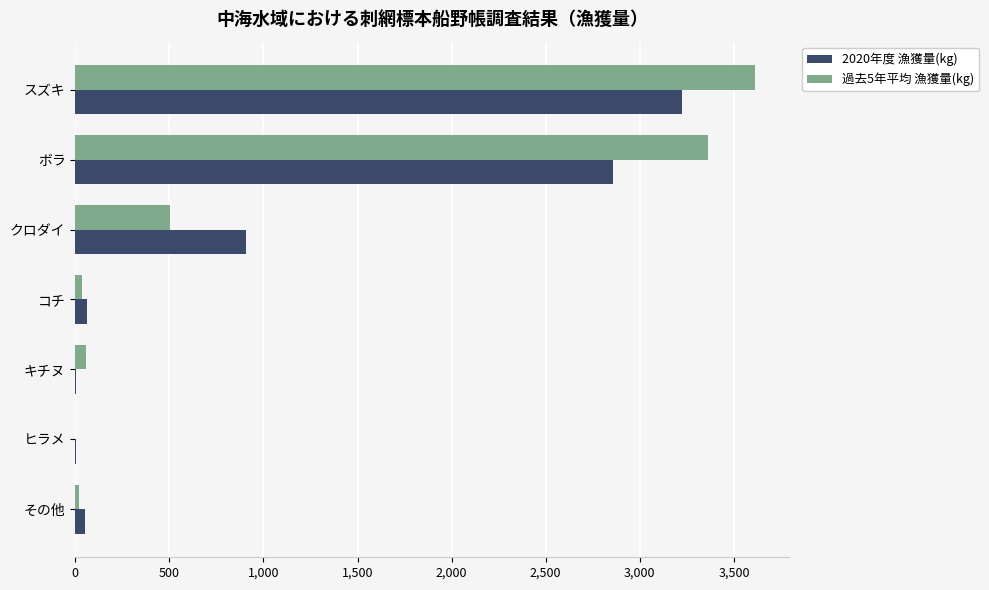

Is it true that 2020年度 漁獲量(kg) equals 3225.0 at スズキ?

True